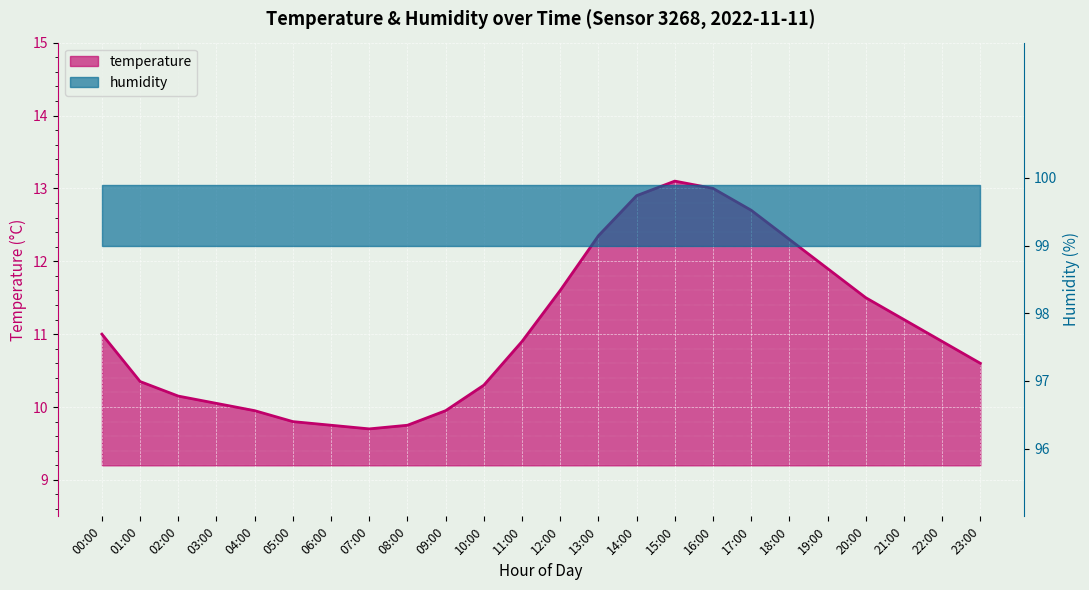

At which label is the value closest to 11?

00:00